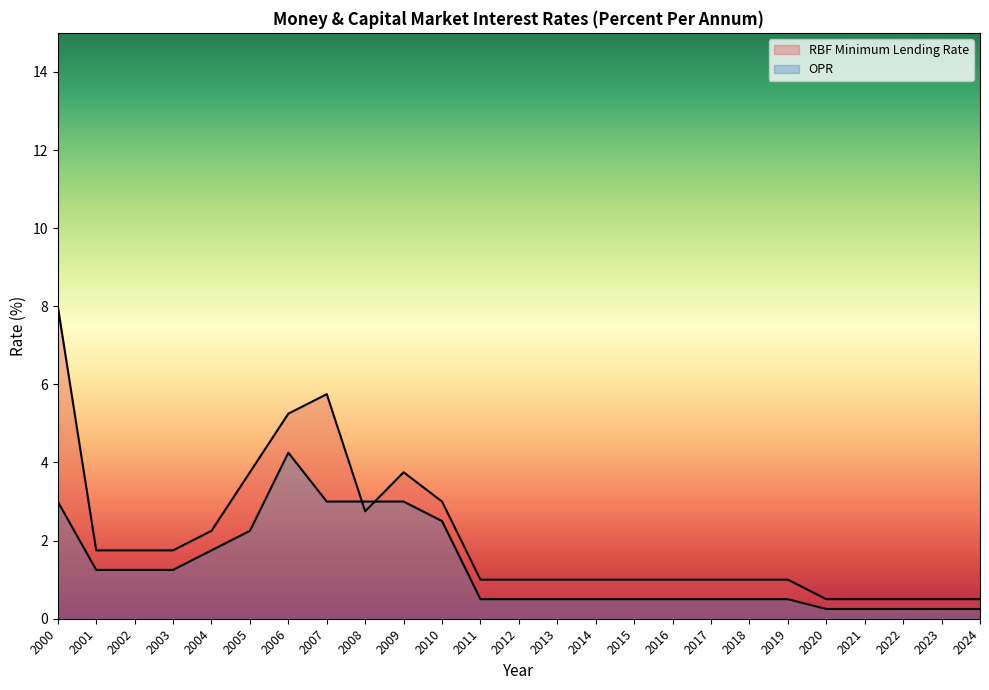

Between 2004 and 2005, which series saw the biggest shift?

RBF Minimum Lending Rate